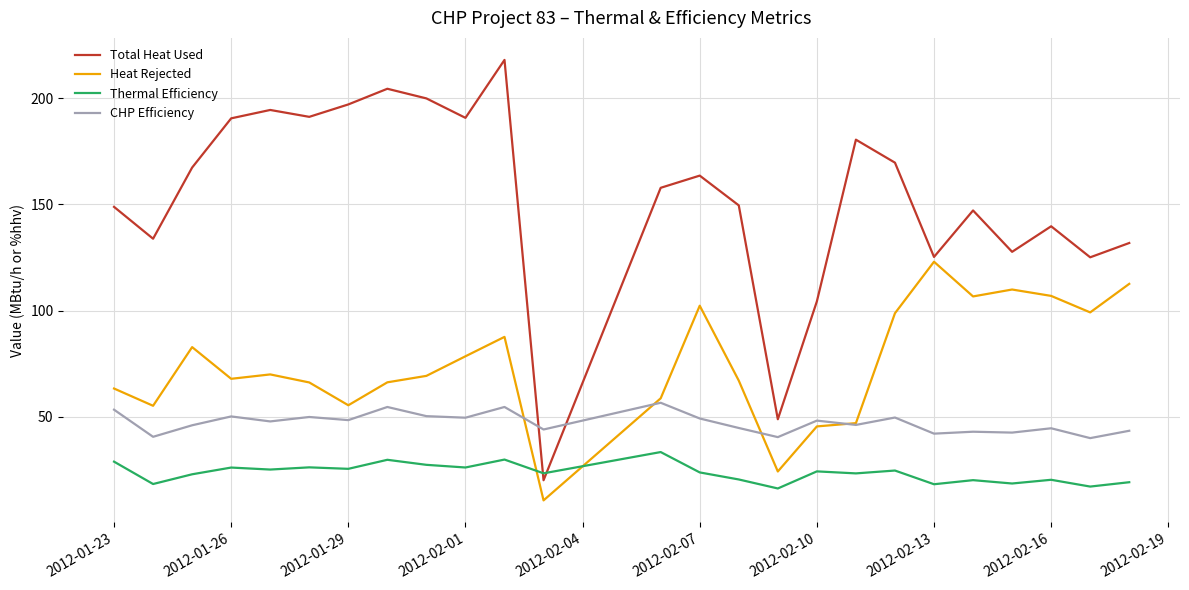

Which series has the largest total across all categories?

Total Heat Used